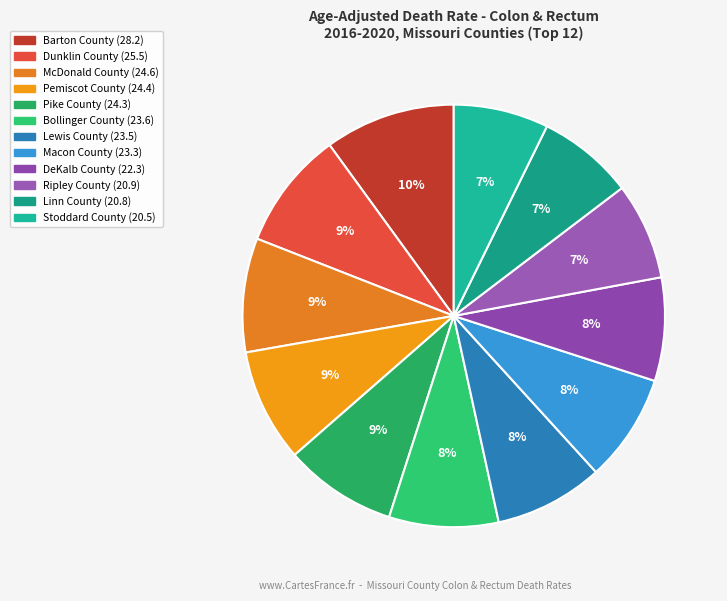

To the nearest percent, what is the difference between the largest and smallest slice percentages?

3%